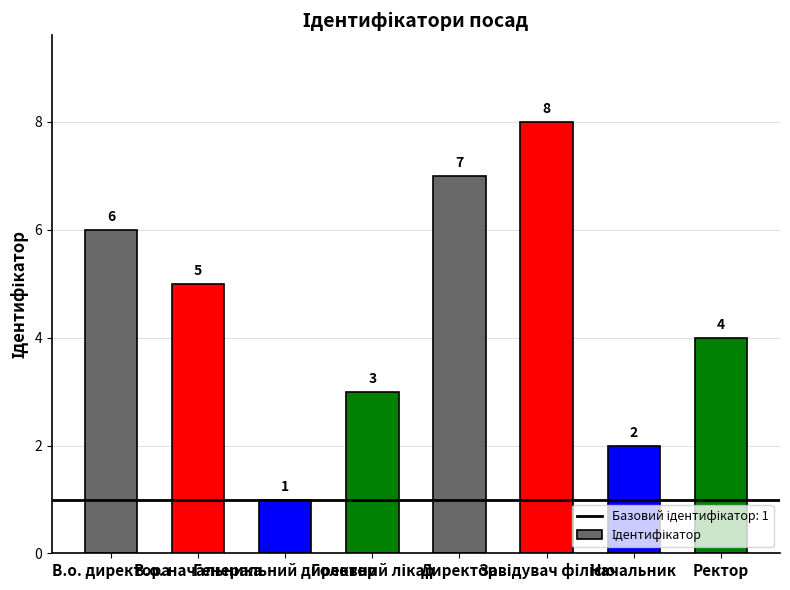

Where does the data first go above 5?

В.о. директора